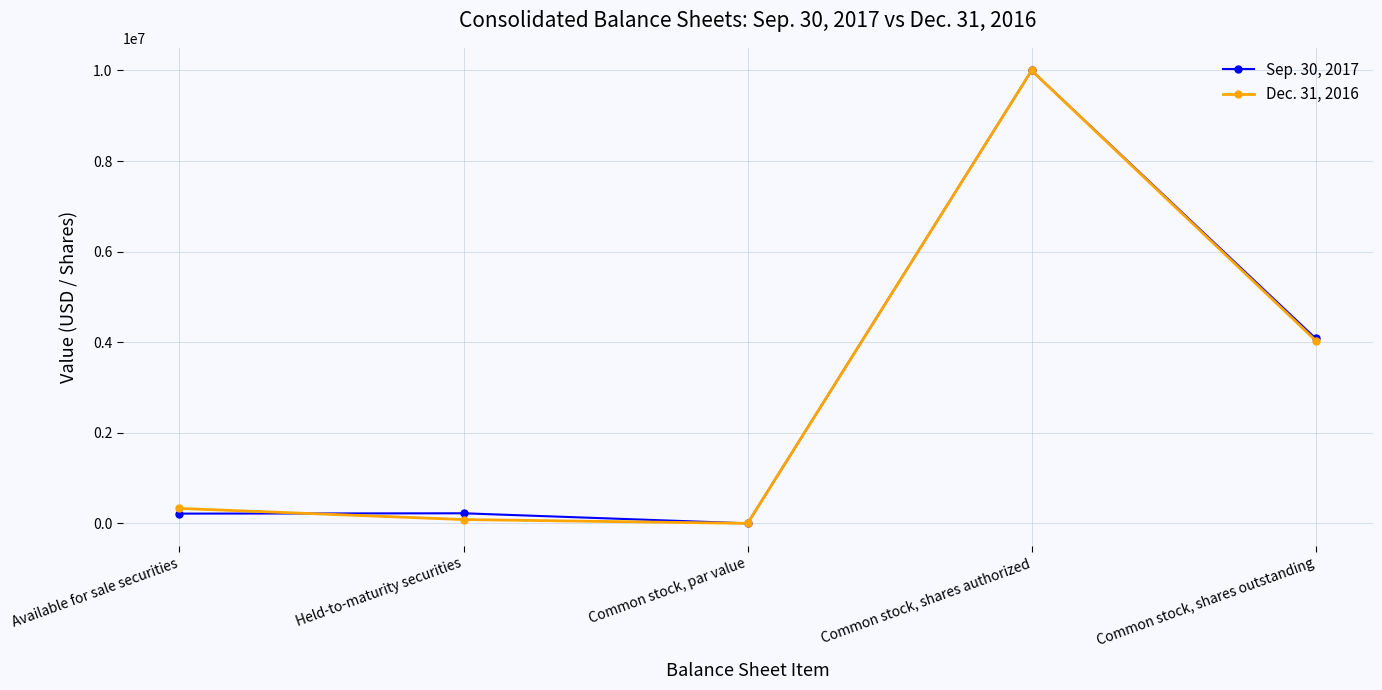

At which category is the sum across all series the highest?

Common stock, shares authorized